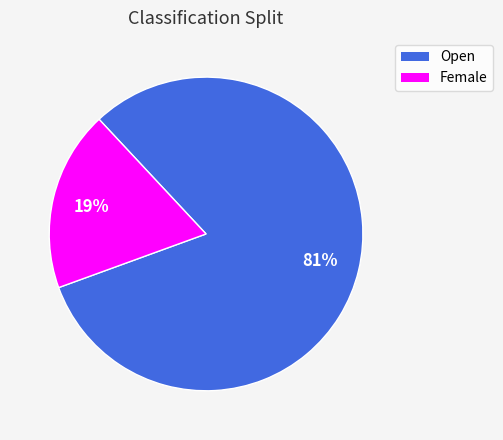

Rank the categories by value from lowest to highest.

Female, Open